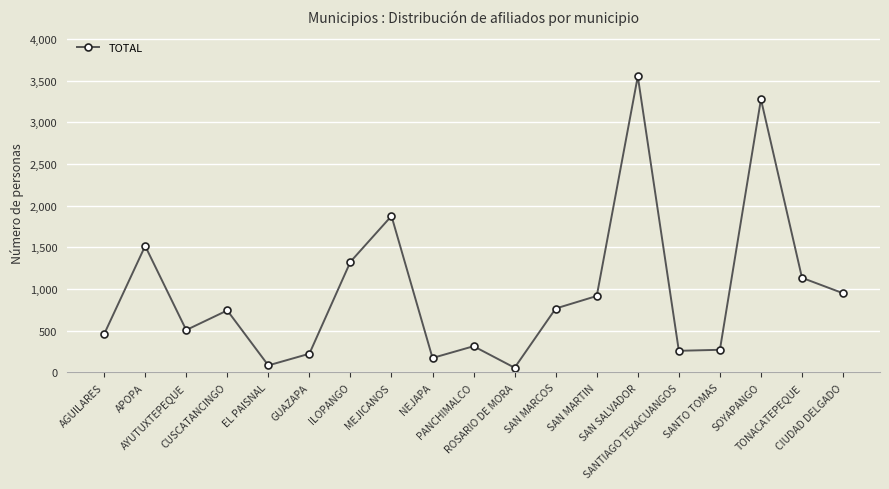

Is it true that the value at SAN MARTIN is 917?

True